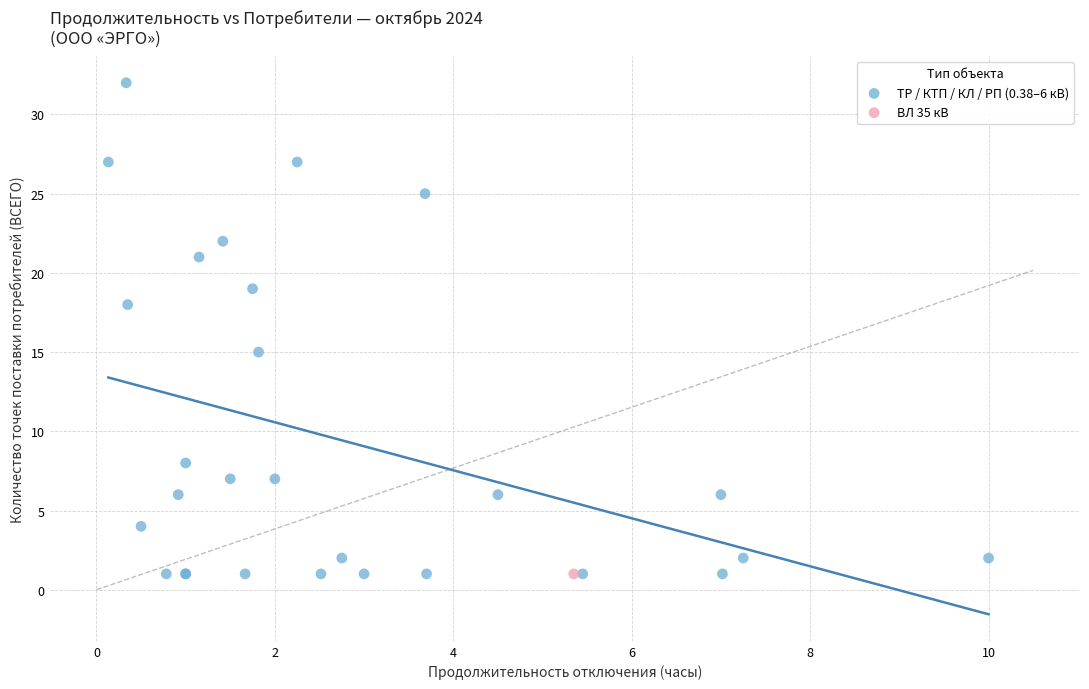

What are all the series names shown in the legend?

TP / КТП / КЛ / РП (0.38–6 кВ), ВЛ 35 кВ